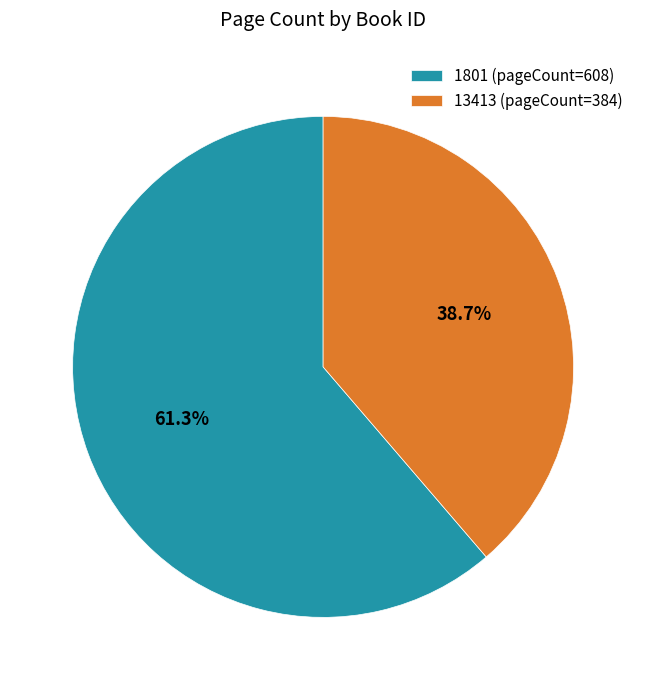

What is the largest slice in the pie chart?

1801